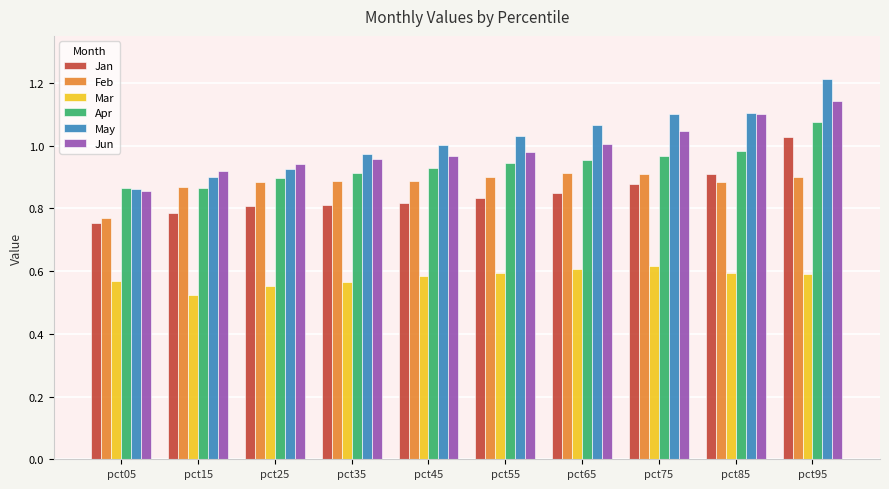

How many series are shown in this chart?

6